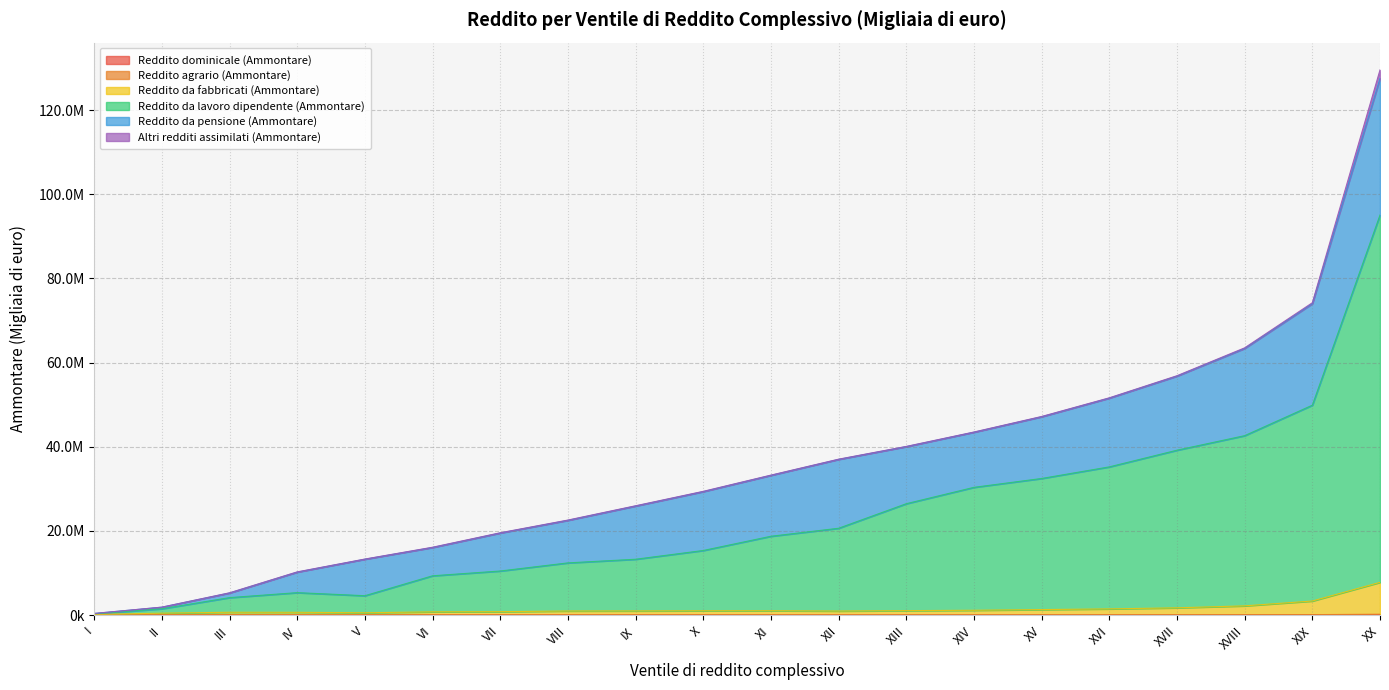

True or false: Reddito da fabbricati (Ammontare) has a value of 1739081 at VIII.

False